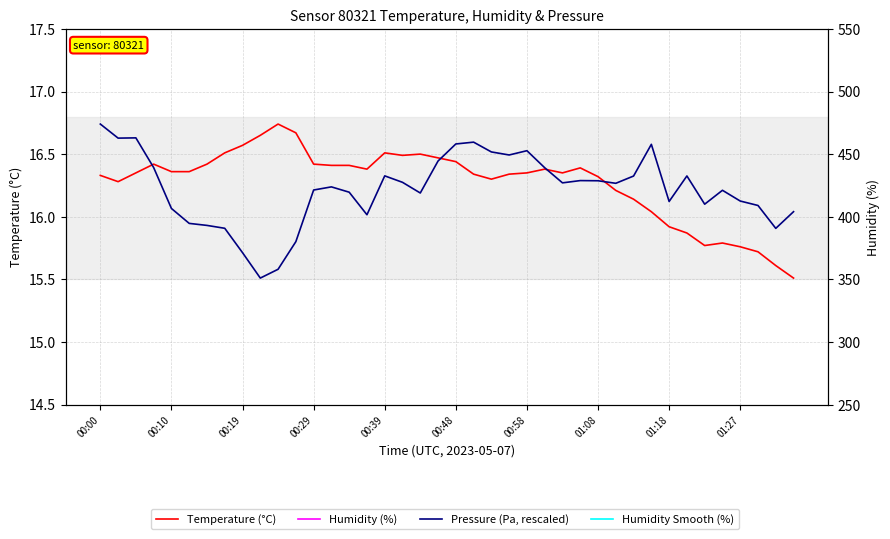

What is the difference between the maximum and minimum values in the Pressure (Pa, rescaled) series?

1.2